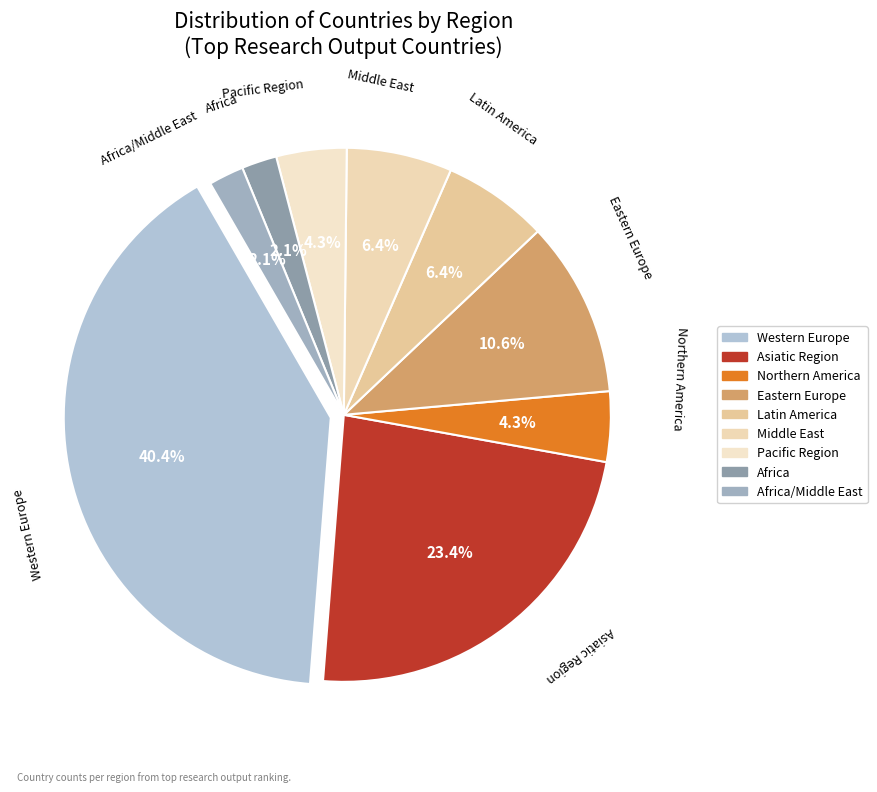

Rank the categories by value from highest to lowest.

Western Europe, Asiatic Region, Eastern Europe, Latin America, Middle East, Northern America, Pacific Region, Africa, Africa/Middle East